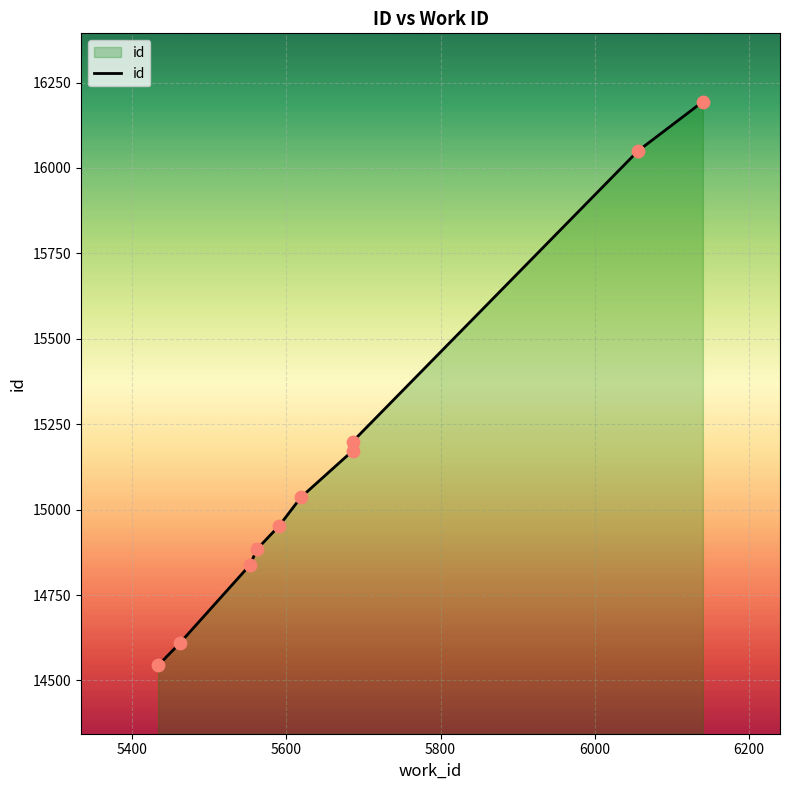

What is the ratio of the value at 5591 to the value at 5686?

1.0